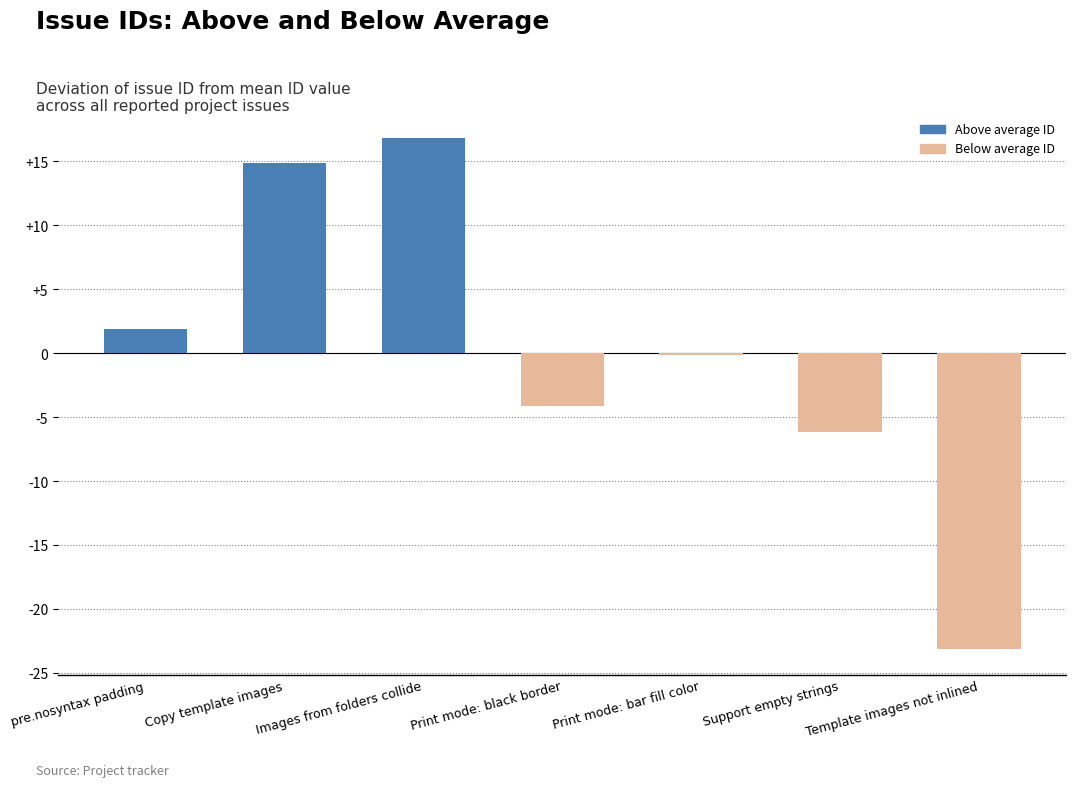

Which has a higher value, Copy template images or Print mode: bar fill color?

Copy template images